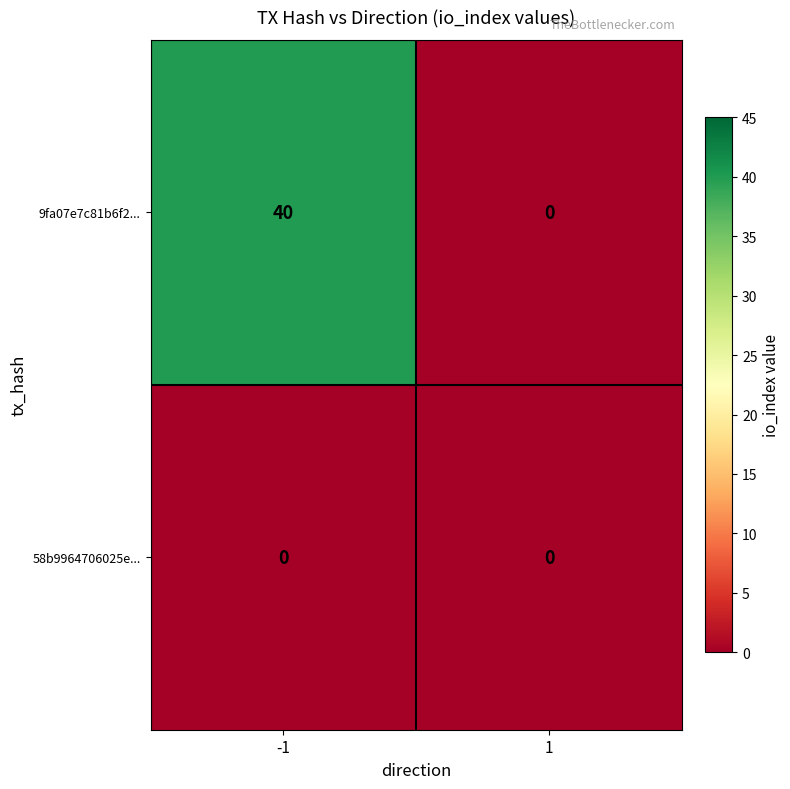

Reading left to right, transcribe all the data shown in this chart.

9fa07e7c81b6f2...: -1=40	1=0
58b9964706025e...: -1=0	1=0